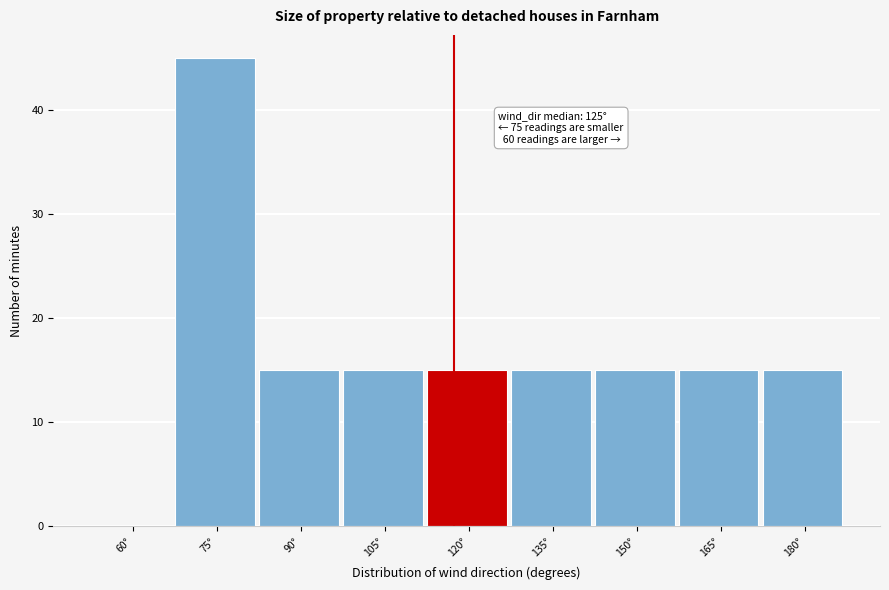

Reading right to left, extract all data points from this chart.

180°=15	165°=15	150°=15	135°=15	120°=15	105°=15	90°=15	75°=45	60°=0